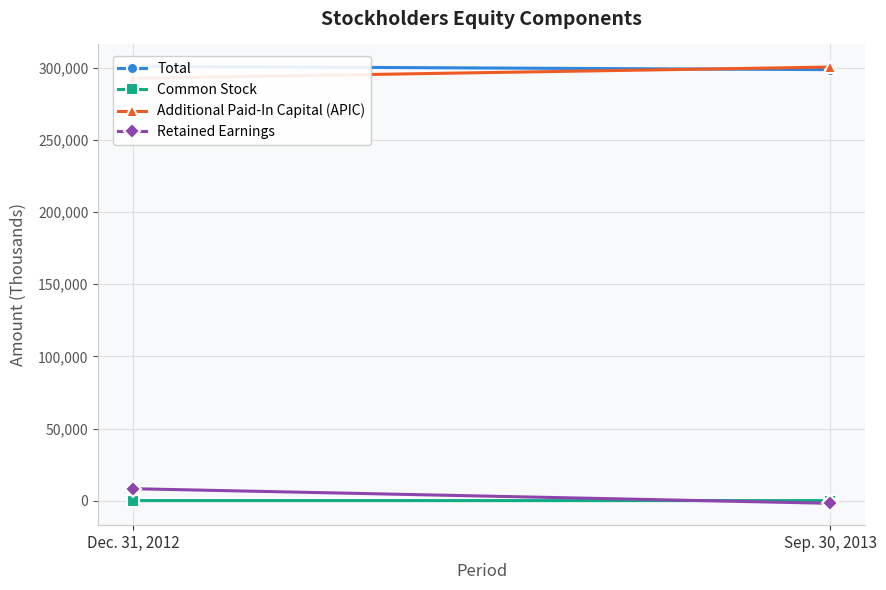

Count the Additional Paid-In Capital (APIC) values in the range 292715 to 300510.

2